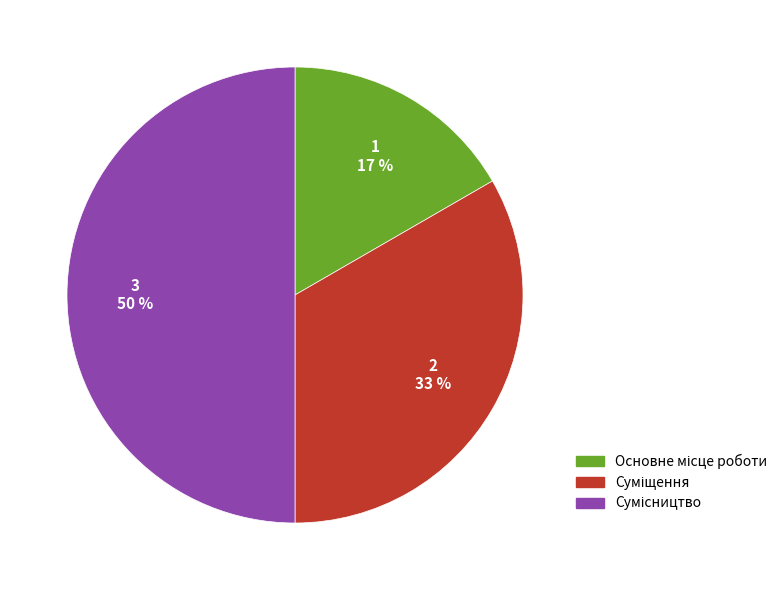

To the nearest percent, what is the average slice percentage?

33%